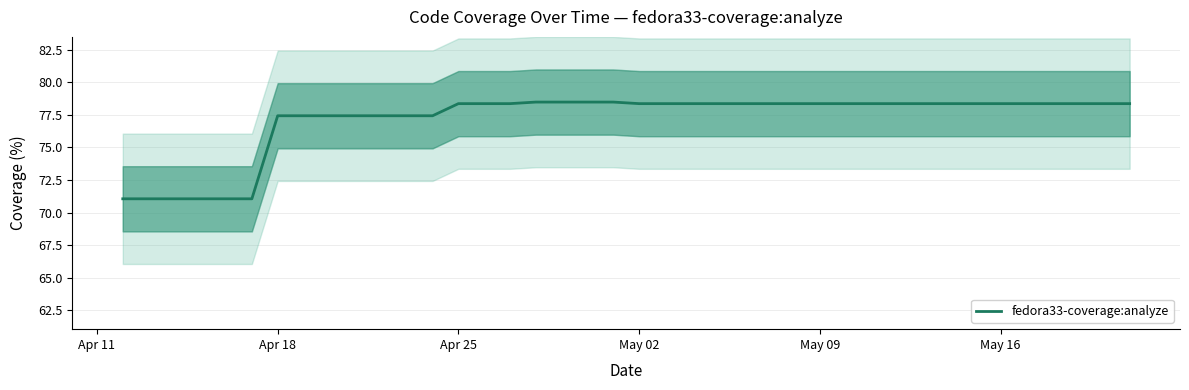

True or false: fedora33-coverage:analyze has a value of 78.4 at May 09.

True